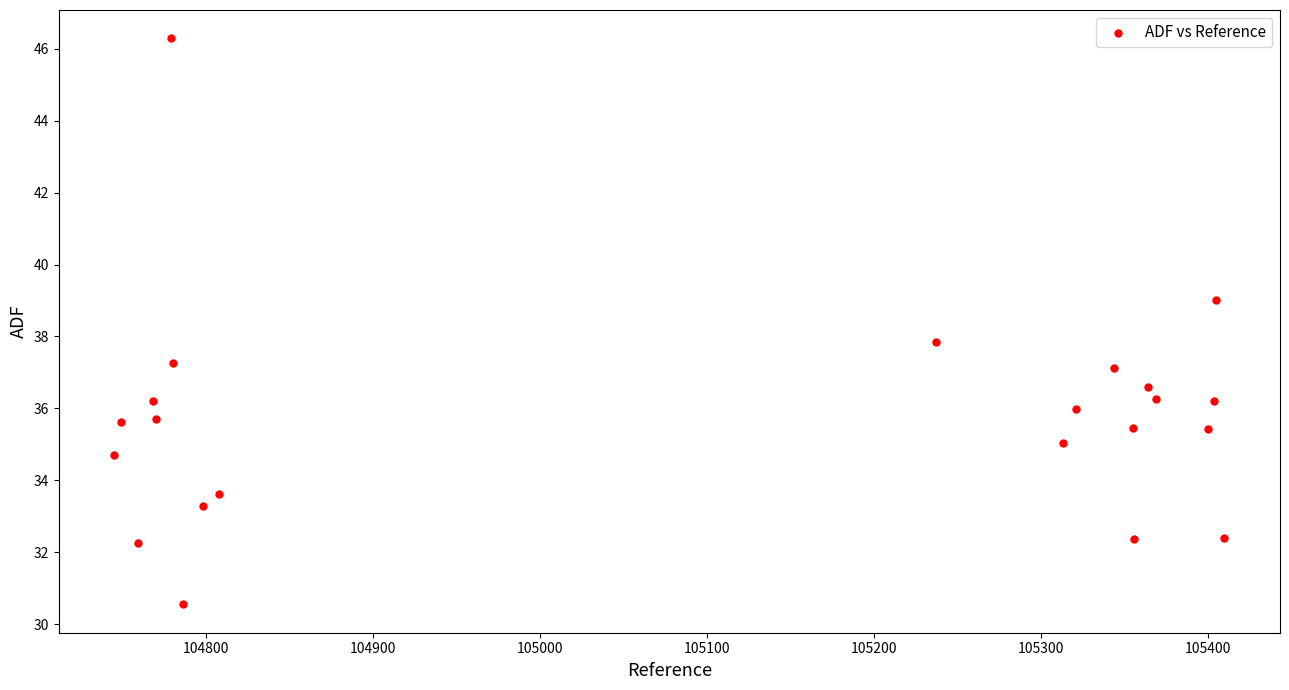

What is the range of Y values (max minus min)?

15.7